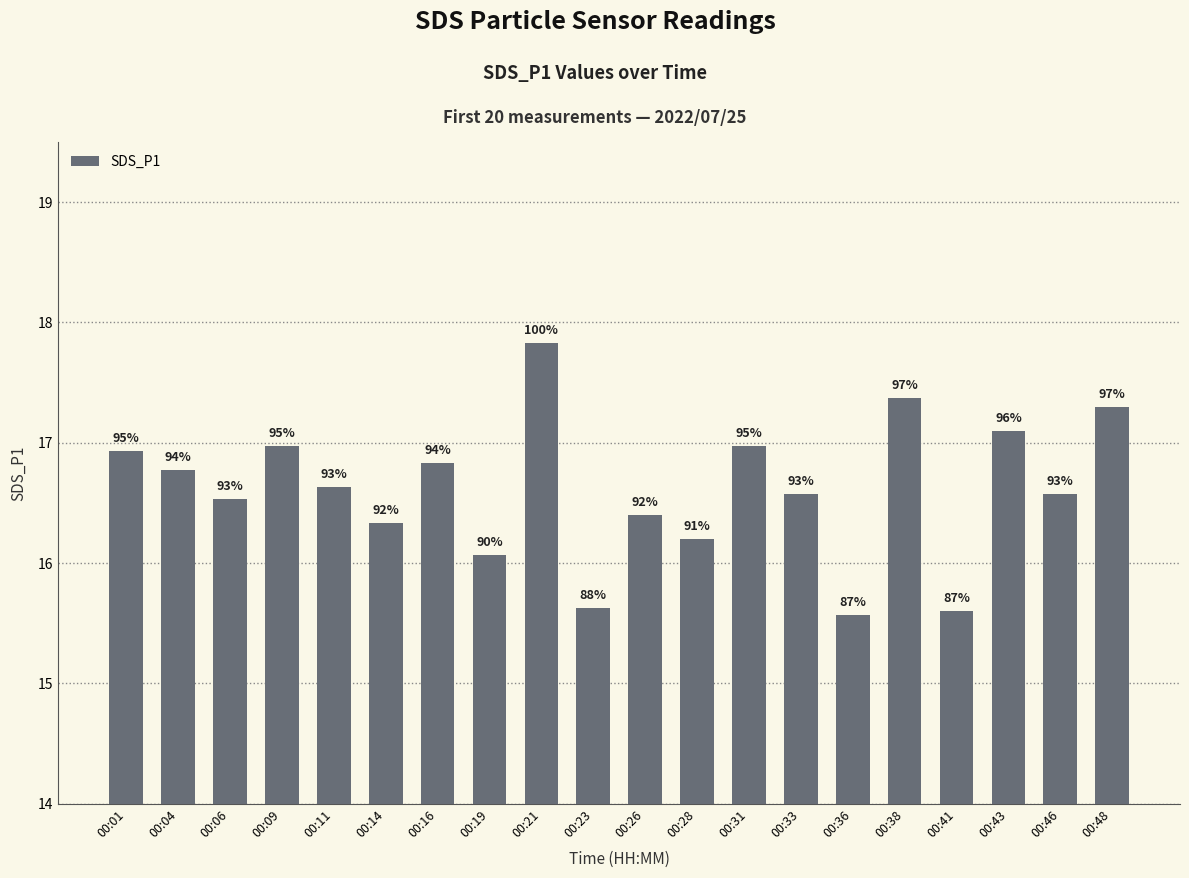

Are the bars horizontal?

No